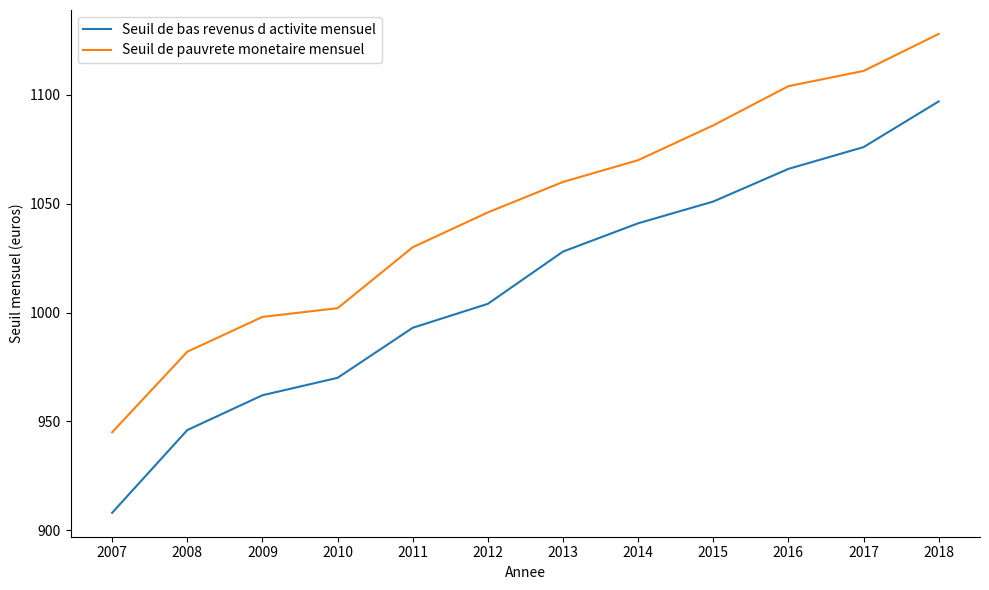

What is the difference between the Seuil de bas revenus d activite mensuel values at 2012 and 2011?

11